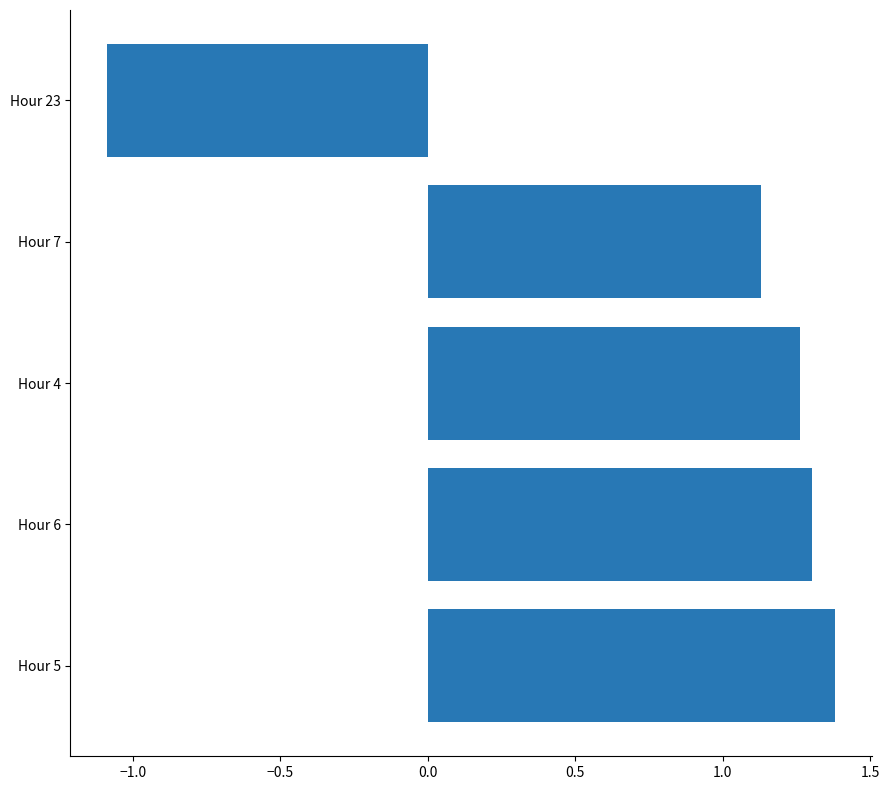

Are the bars horizontal?

Yes